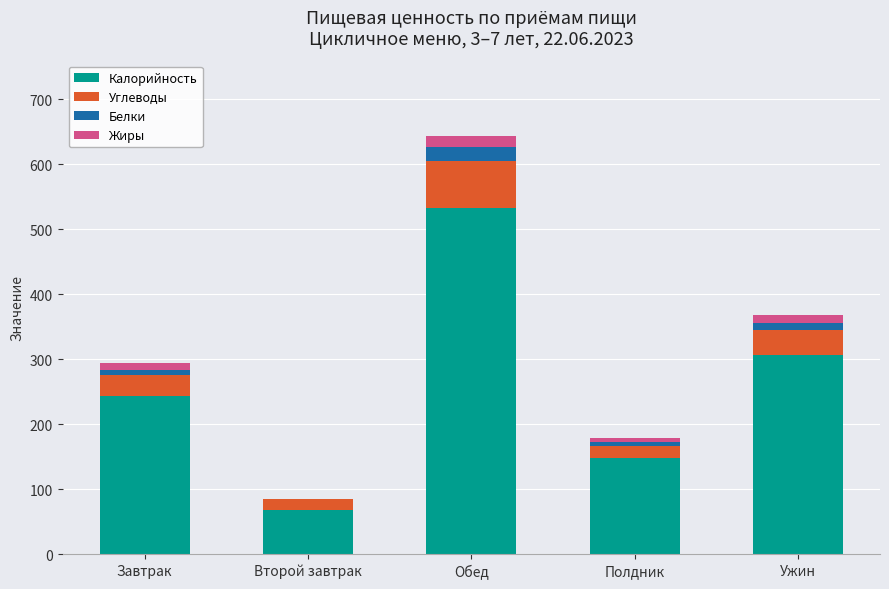

At which label does Калорийность reach its peak?

Обед